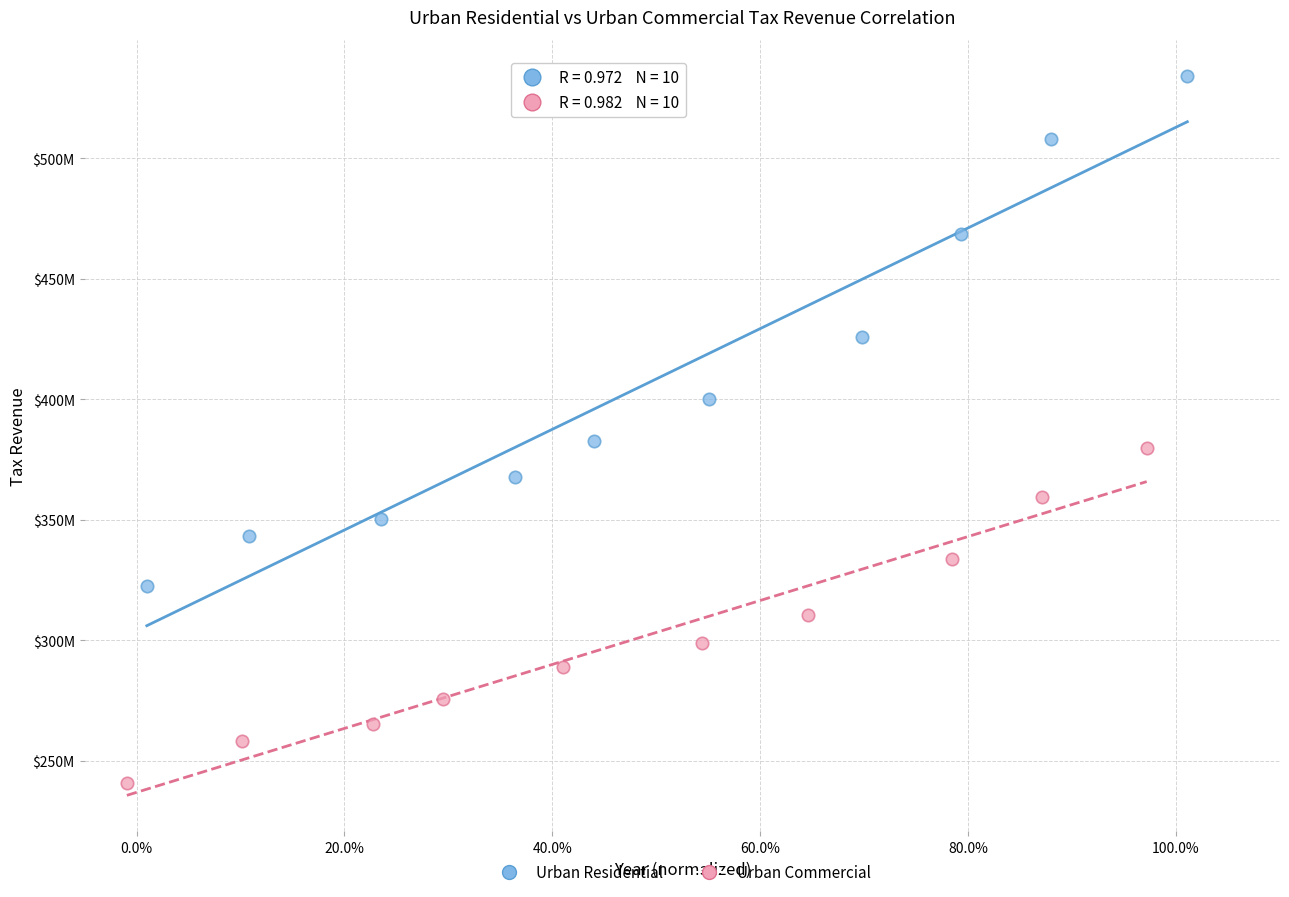

Which series reaches the minimum Y coordinate?

Urban Commercial